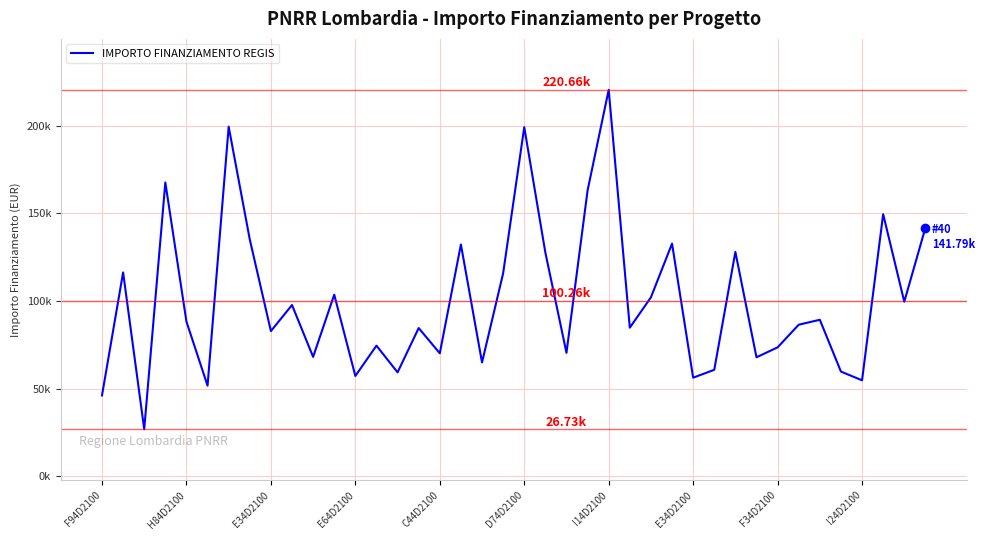

Reading left to right, what are all the values shown in this chart?

46044.5	116324.6	26730.0	167724.8	88213.8	51620.1	199567.7	135157.2	82798.6	97694.9	68057.8	103619.9	57160.7	74486.0	59229.0	84538.8	70120.9	132279.7	64886.6	115789.8	199303.9	127674.8	70397.4	163198.8	220663.0	84744.5	102092.5	132781.0	56181.6	60687.8	128032.6	67843.7	73496.1	86448.2	89266.3	59681.5	54682.1	149604.4	99582.8	141794.5